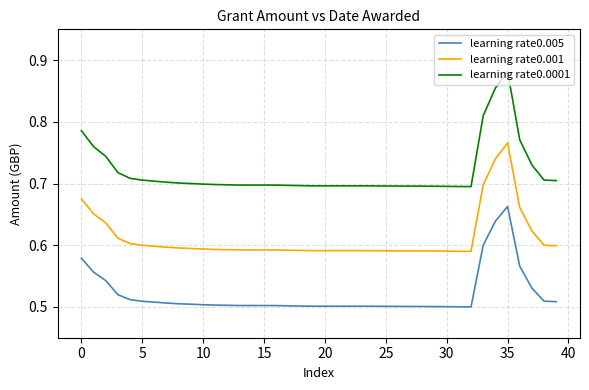

Rank the series by their maximum value, from lowest to highest.

learning rate0.005, learning rate0.001, learning rate0.0001